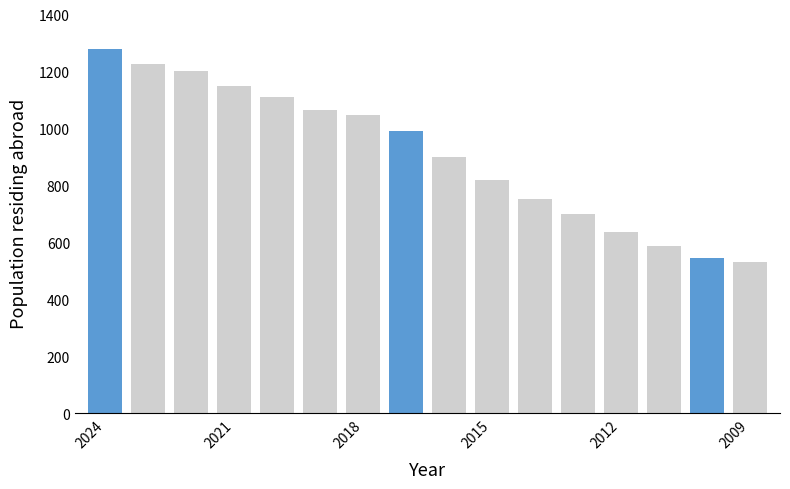

What is the minimum value shown in the chart?

532